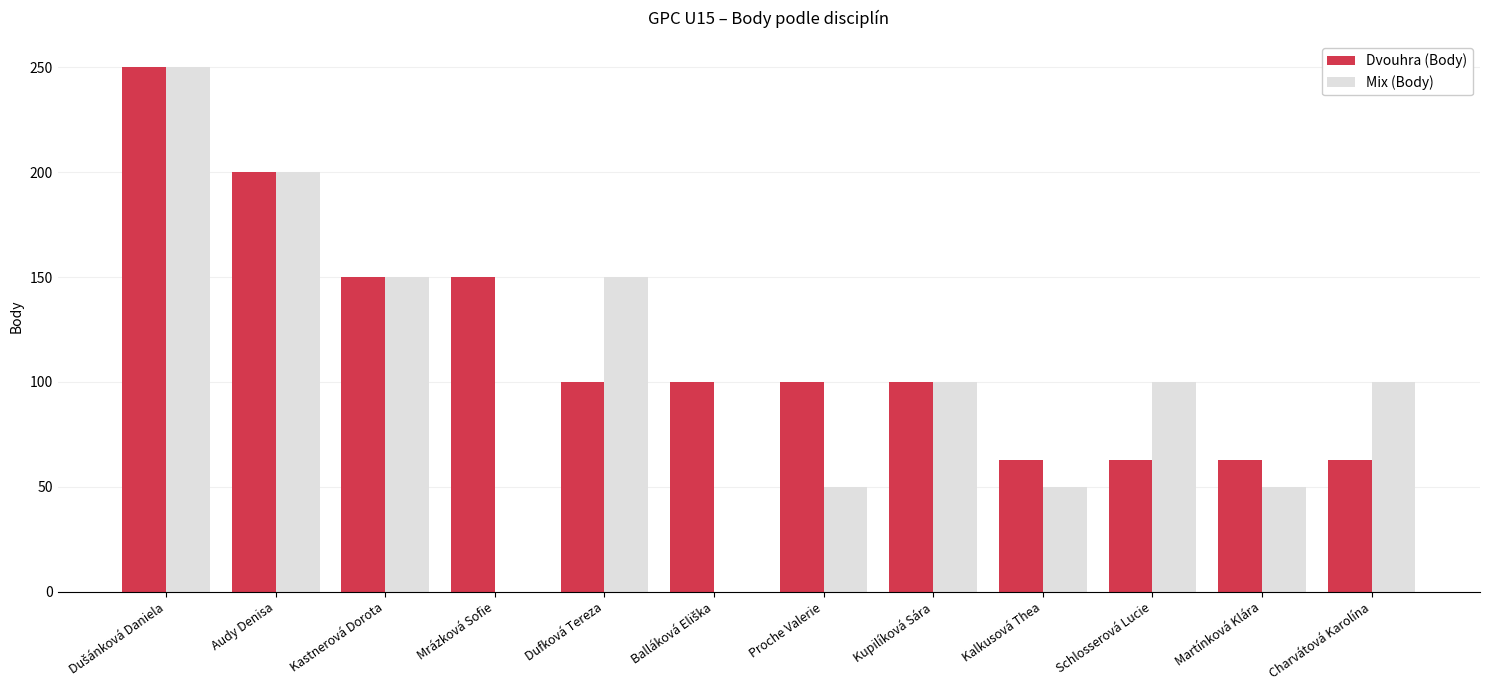

What is the greatest value displayed?

250